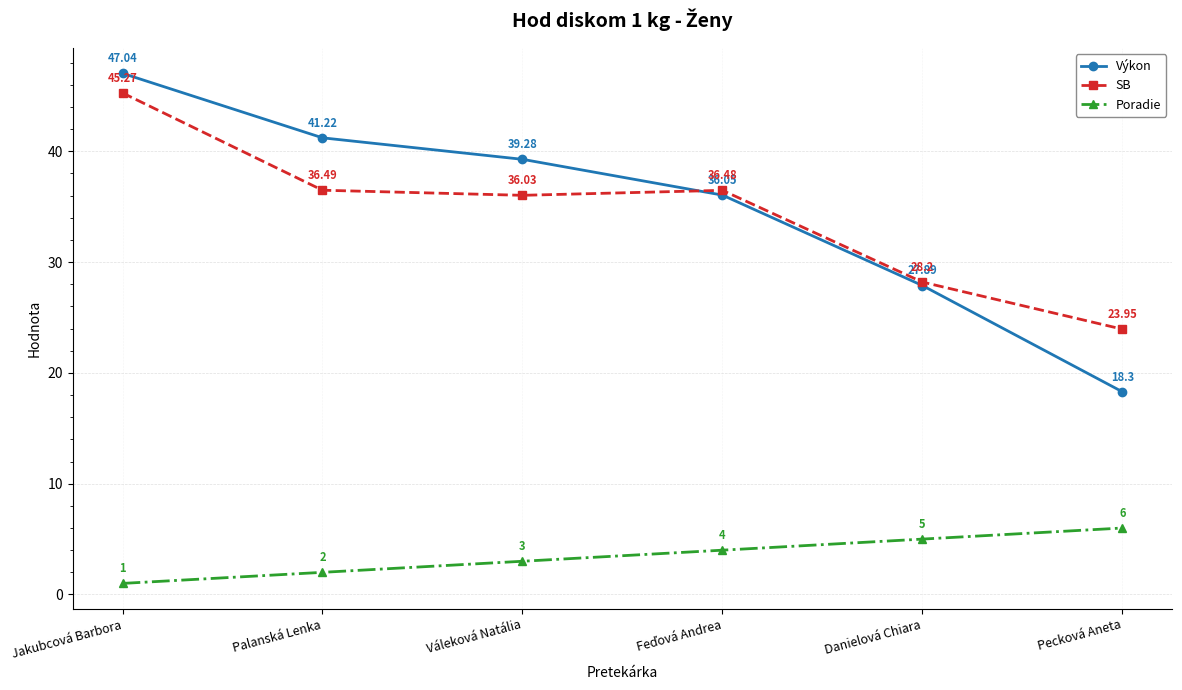

What is the label of the 1st point from the right?

Pecková Aneta